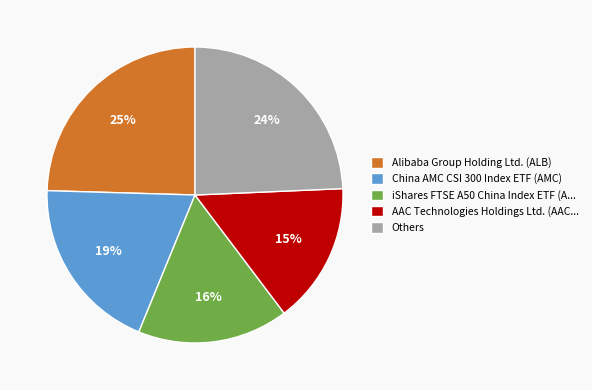

How many slices are in this pie chart?

5